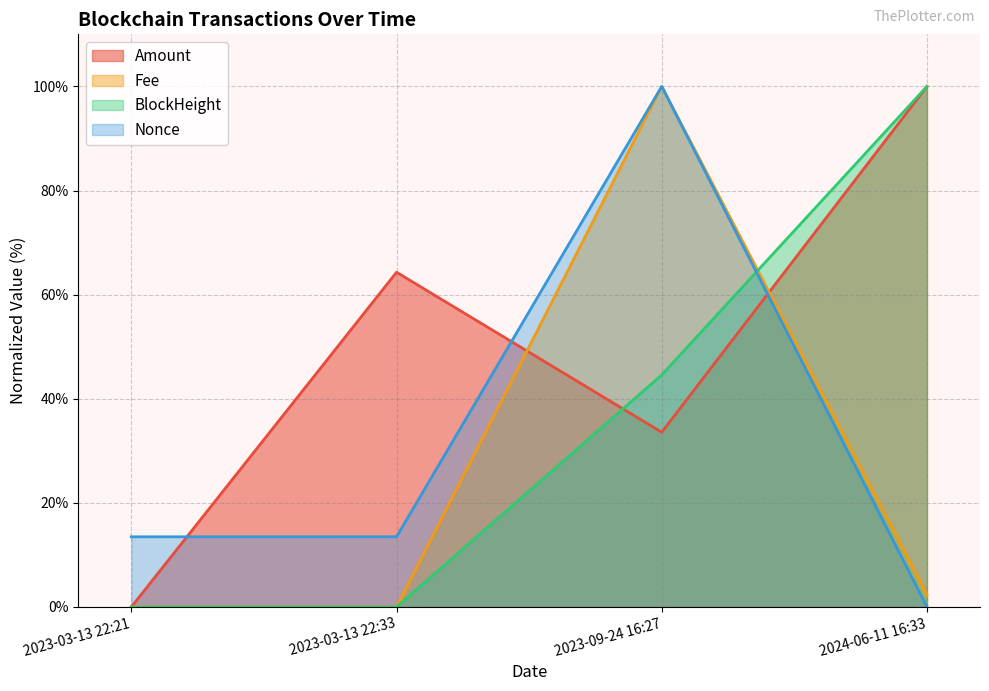

Which series has the largest total across all categories?

Amount